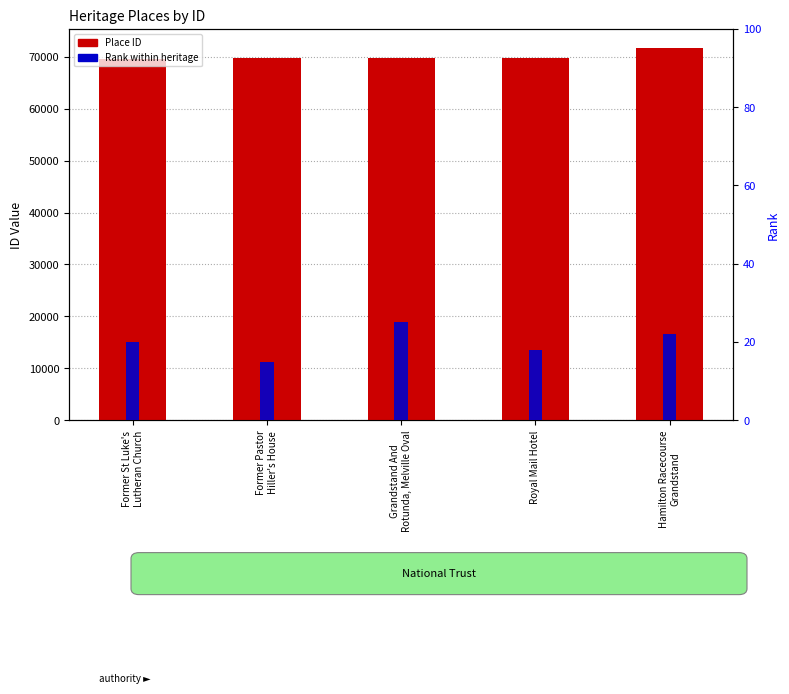

Which label corresponds to the smallest value in the chart?

Former Pastor
Hiller's House